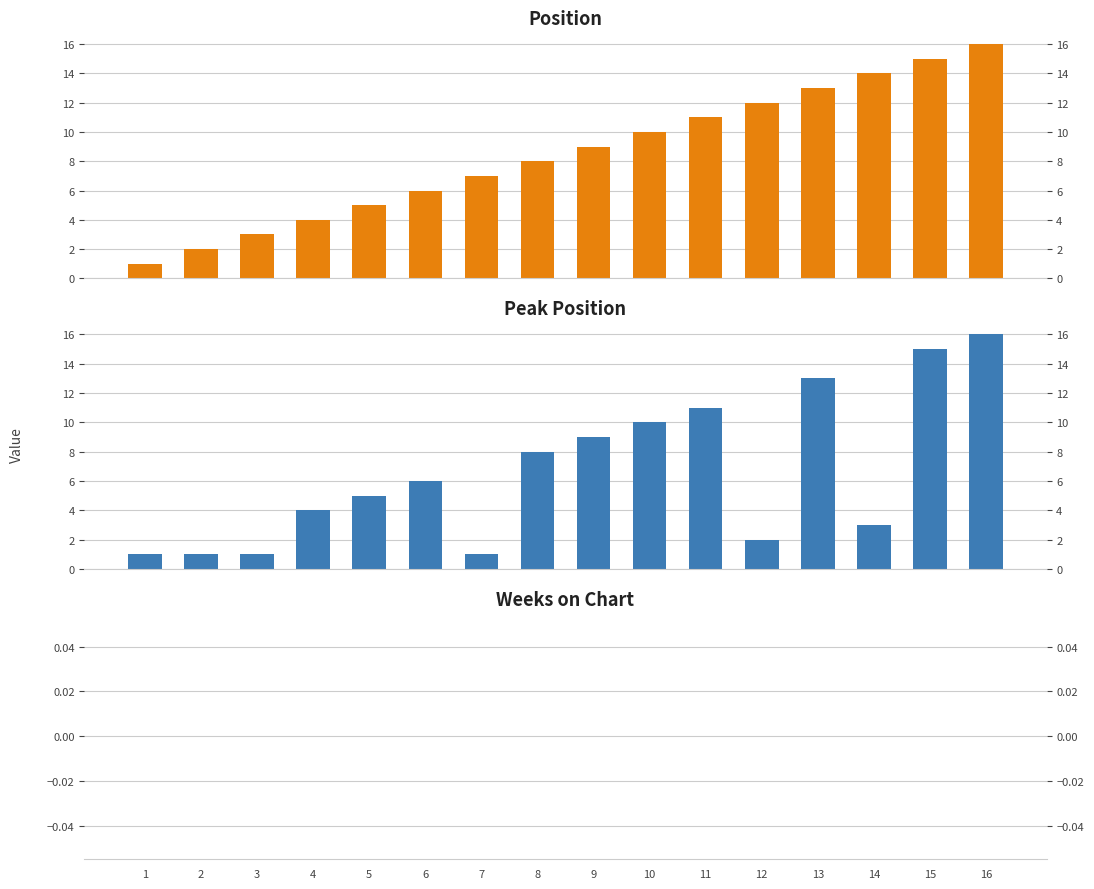

Is it true that Weeks on Chart equals 0 at 3?

True